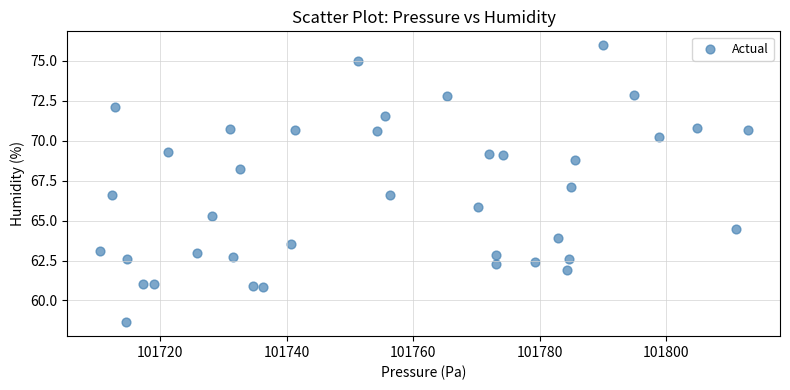

What is the range of X values (max minus min)?

102.5